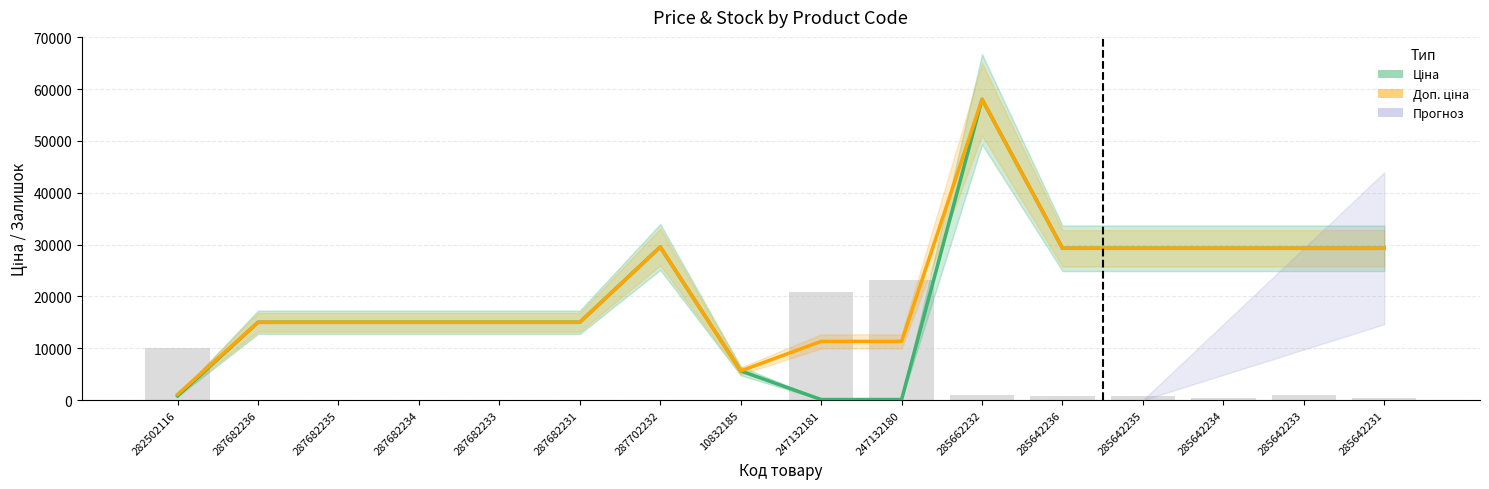

What is the difference between the maximum and minimum values in the Доп. ціна series?

56935.3